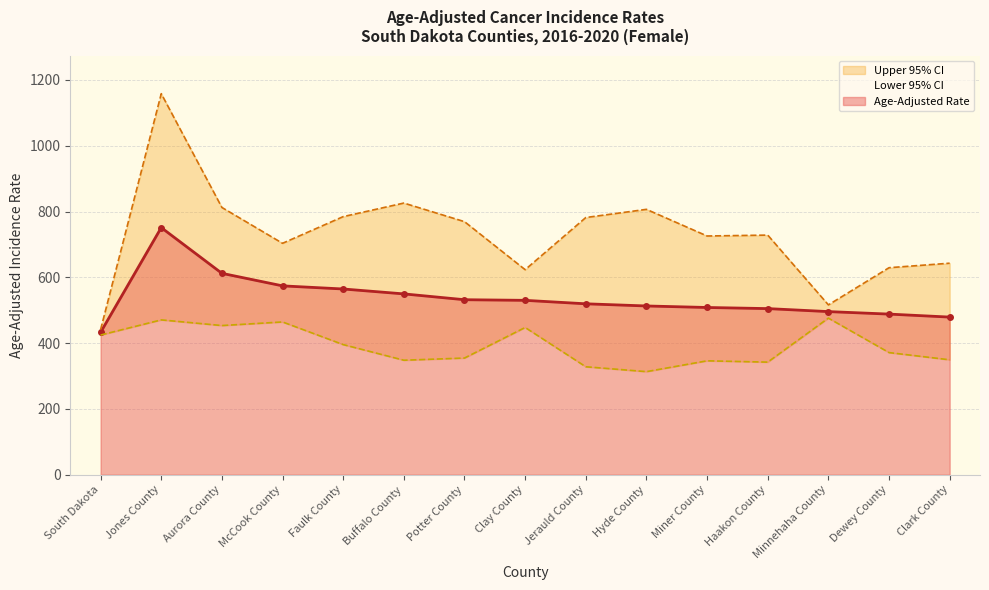

Reading right to left, list all the values displayed in this chart.

Age-Adjusted Rate: Clark County=479.1	Dewey County=488.2	Minnehaha County=495.8	Haakon County=504.9	Miner County=508.3	Hyde County=512.9	Jerauld County=519.5	Clay County=530.0	Potter County=531.9	Buffalo County=549.6	Faulk County=564.5	McCook County=574.0	Aurora County=612.1	Jones County=751.1	South Dakota=432.7
Upper 95% CI: Clark County=642.9	Dewey County=629.2	Minnehaha County=516.2	Haakon County=728.3	Miner County=725.6	Hyde County=806.6	Jerauld County=781.7	Clay County=623.2	Potter County=769.2	Buffalo County=825.7	Faulk County=784.5	McCook County=703.4	Aurora County=812.3	Jones County=1158.2	South Dakota=441.1
Lower 95% CI: Clark County=349.3	Dewey County=371.2	Minnehaha County=476.0	Haakon County=342.2	Miner County=346.2	Hyde County=313.3	Jerauld County=328.1	Clay County=447.5	Potter County=354.6	Buffalo County=348.0	Faulk County=395.5	McCook County=464.3	Aurora County=453.4	Jones County=470.6	South Dakota=424.5